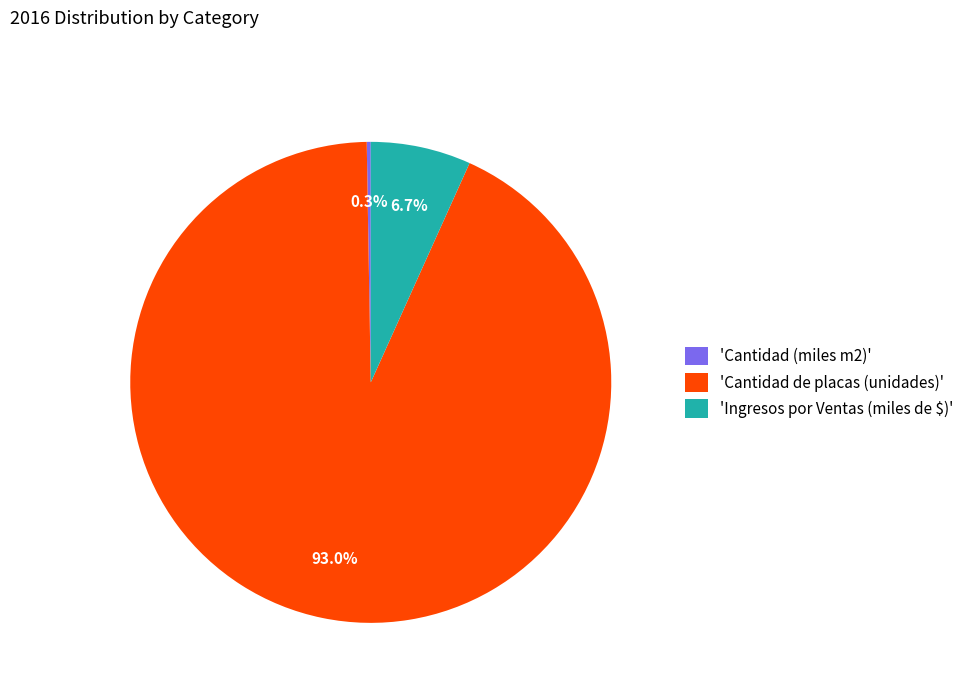

Is there a majority slice in this chart?

Yes